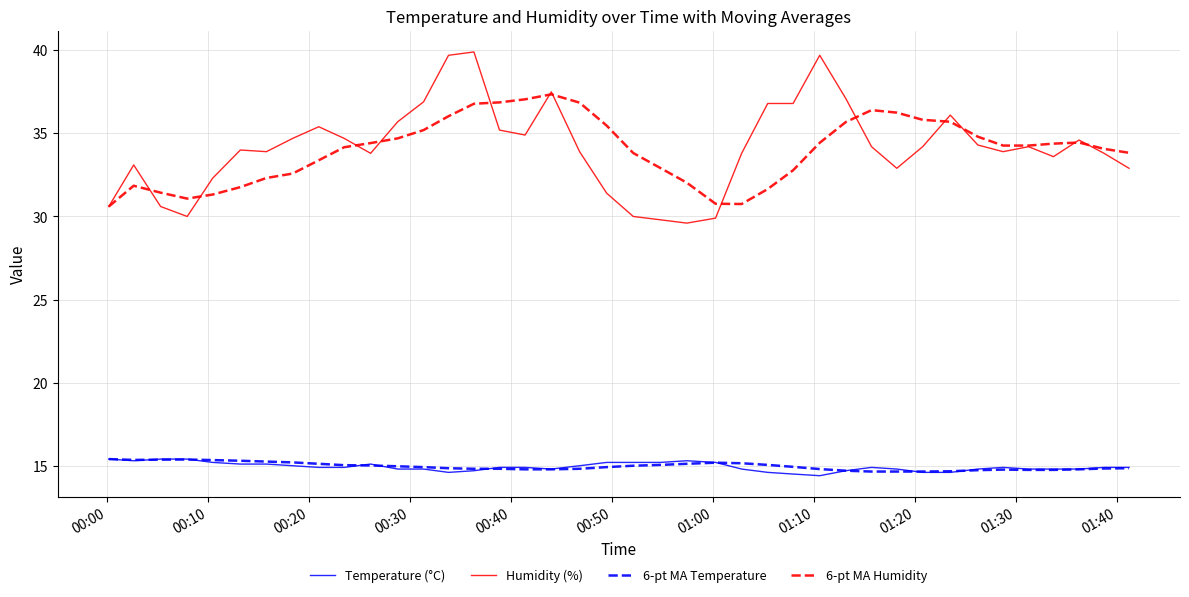

True or false: 6-pt MA Humidity and 6-pt MA Temperature cross at least once.

False